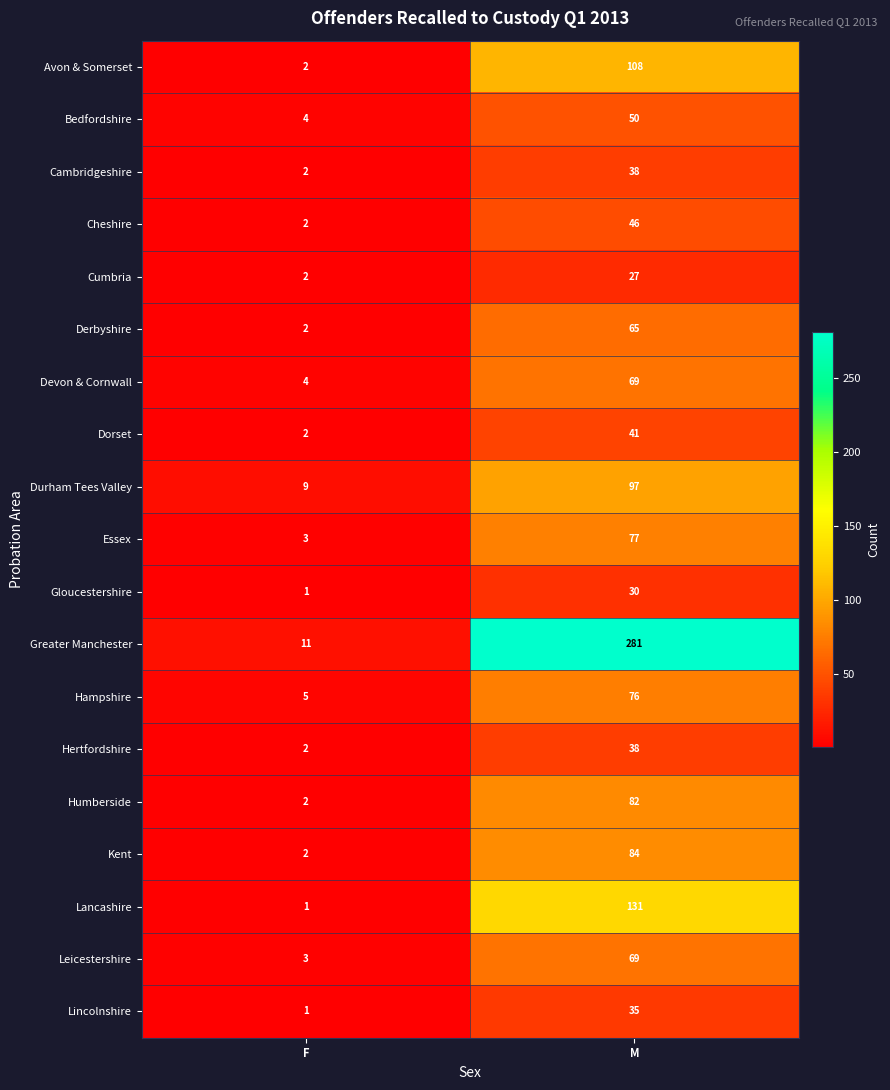

What is the average value of the Essex series?

40